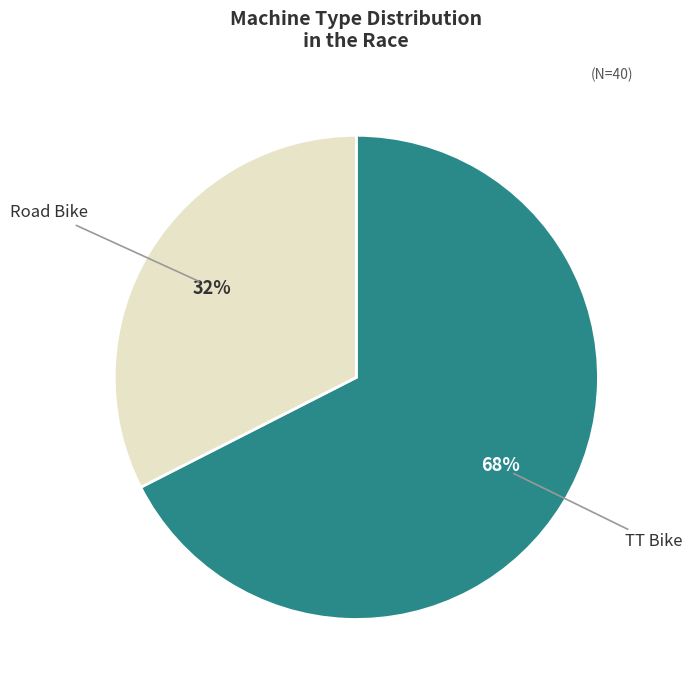

Does any single category account for the majority?

Yes